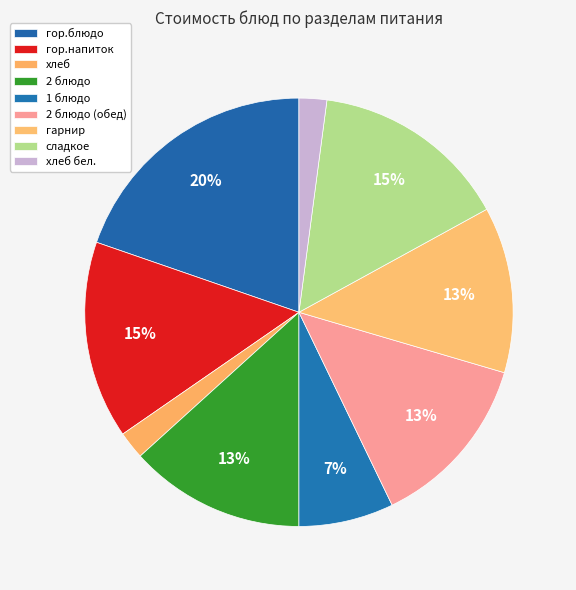

What is the ratio of the value at хлеб to the value at 2 блюдо?

0.2